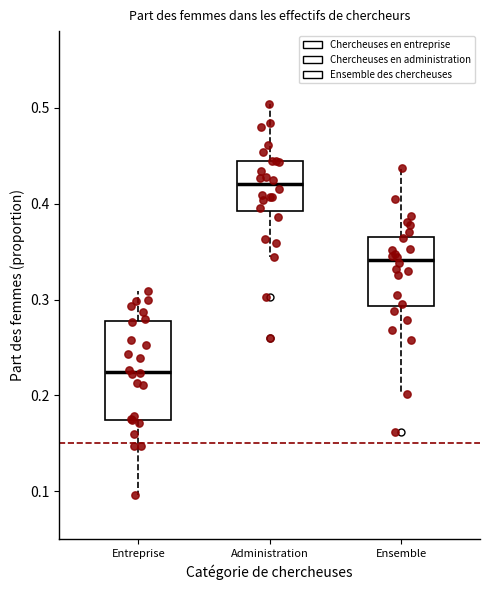

Which box's median line is the lowest?

Entreprise